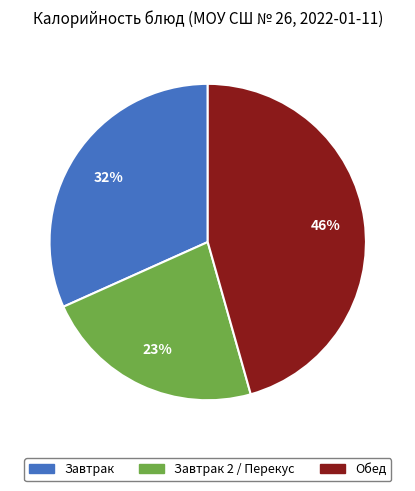

To the nearest percent, what is the difference between the largest and smallest slice percentages?

23%